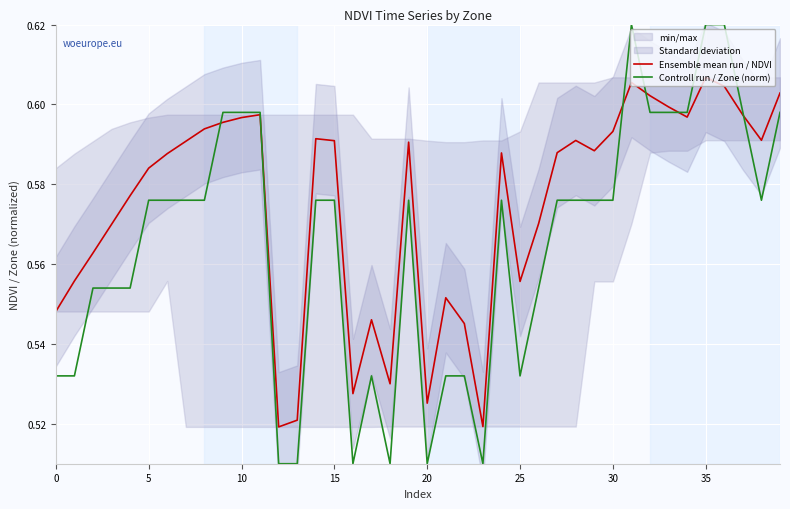

Reading right to left, what are all the values shown in this chart?

Ensemble mean run / NDVI: 0.6	0.6	0.6	0.6	0.6	0.6	0.6	0.6	0.6	0.6	0.6	0.6	0.6	0.6	0.6	0.6	0.5	0.5	0.6	0.5	0.6	0.5	0.5	0.5	0.6	0.6	0.5	0.5	0.6	0.6	0.6	0.6	0.6	0.6	0.6	0.6	0.6	0.6	0.6	0.5
Controll run / Zone (norm): 0.6	0.6	0.6	0.6	0.6	0.6	0.6	0.6	0.6	0.6	0.6	0.6	0.6	0.6	0.5	0.6	0.5	0.5	0.5	0.5	0.6	0.5	0.5	0.5	0.6	0.6	0.5	0.5	0.6	0.6	0.6	0.6	0.6	0.6	0.6	0.6	0.6	0.6	0.5	0.5